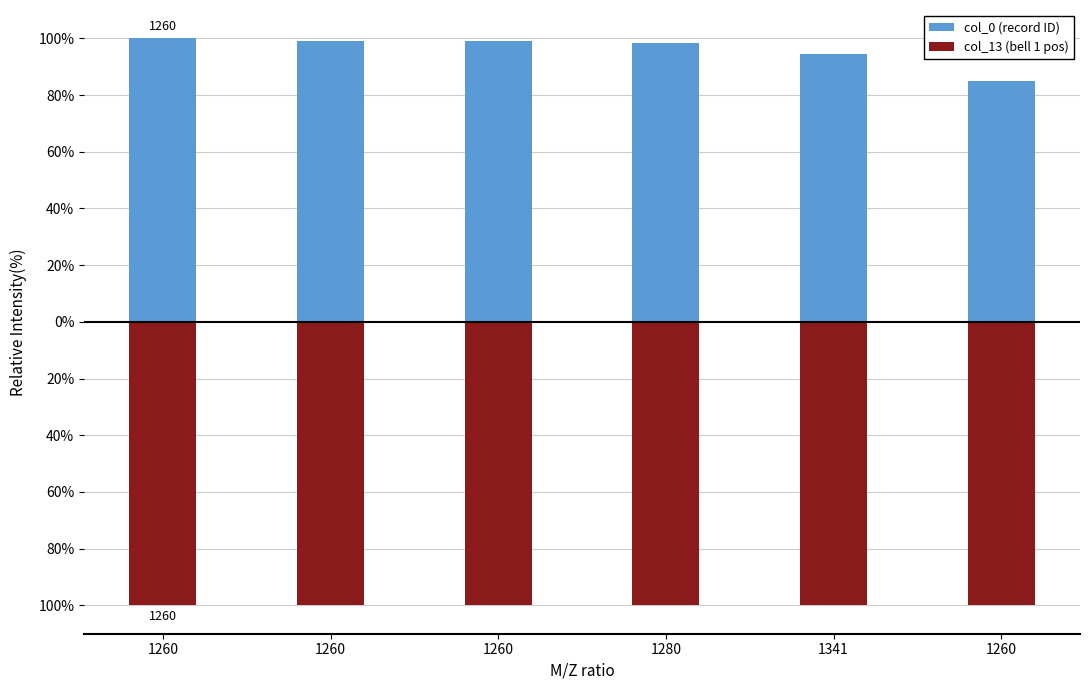

Which series changed the most between 1260 and 1260?

col_0 (record ID)